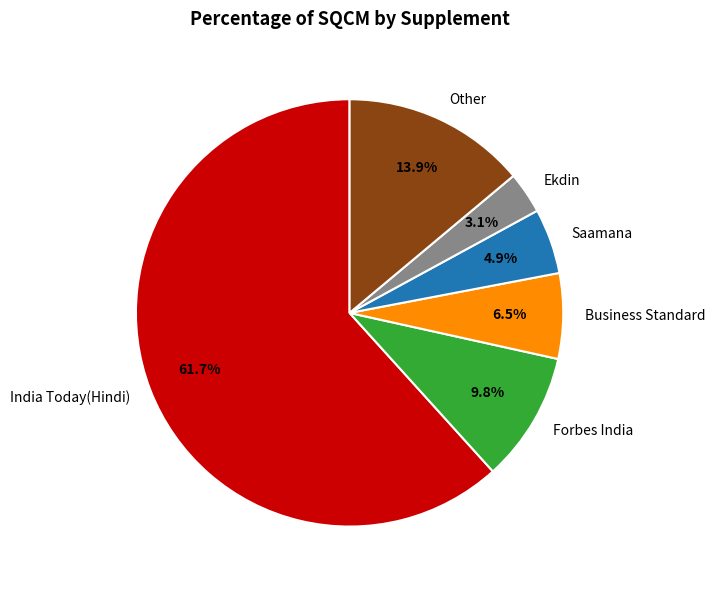

What percentage do Other and Business Standard together represent?

20.4%